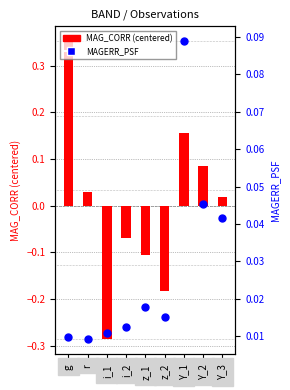

Which series has the largest total across all categories?

MAGERR_PSF